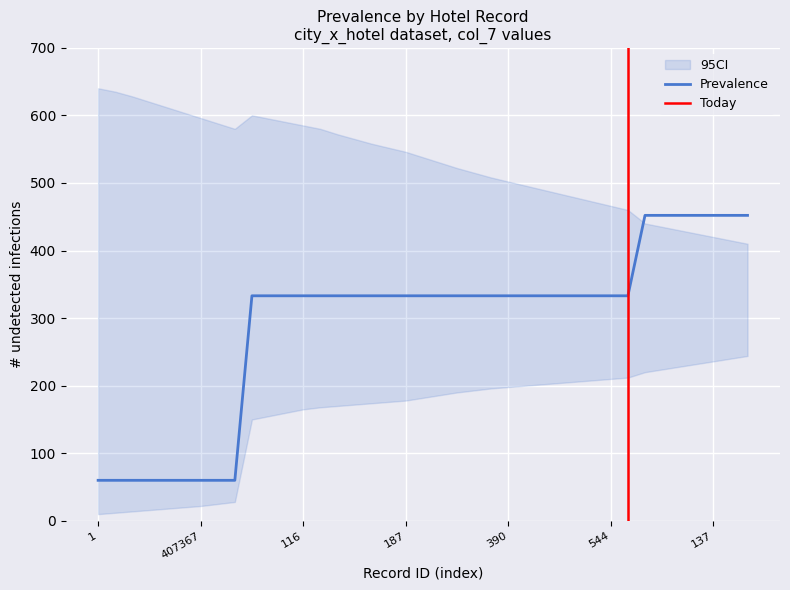

Rank the series by their maximum value, from highest to lowest.

CI_upper, Prevalence, CI_lower